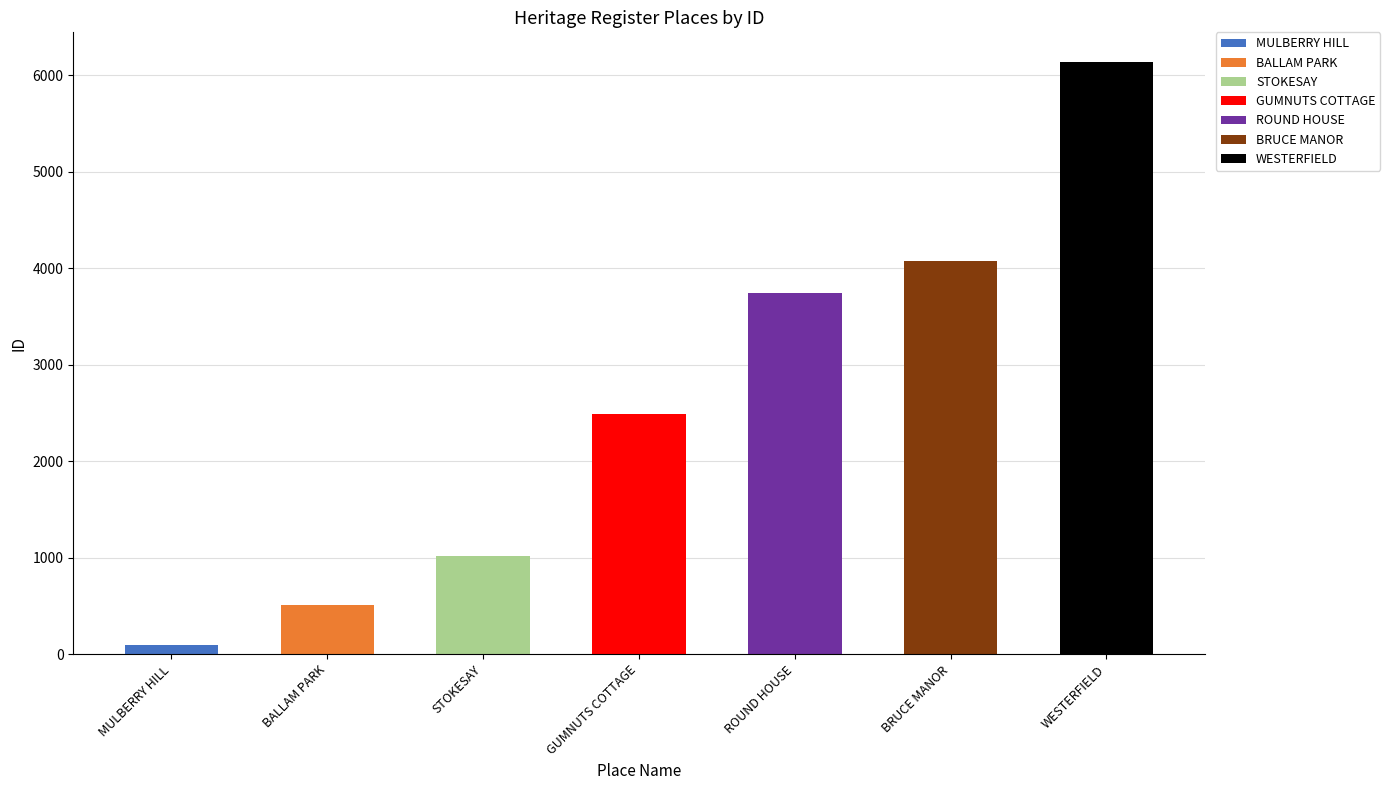

What position from the left is GUMNUTS COTTAGE?

4